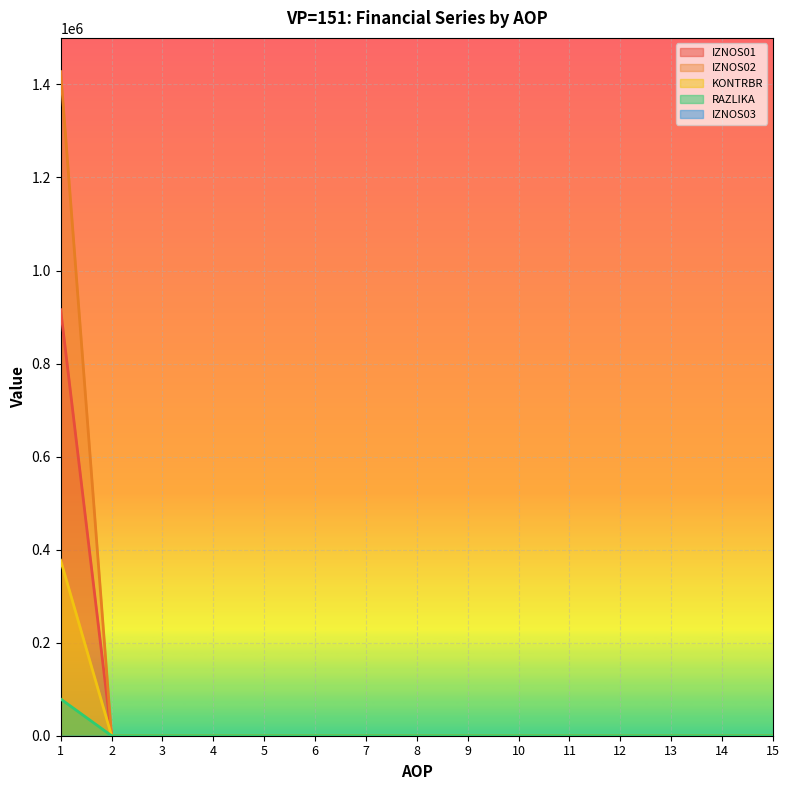

What is the greatest value displayed?

1427487.4